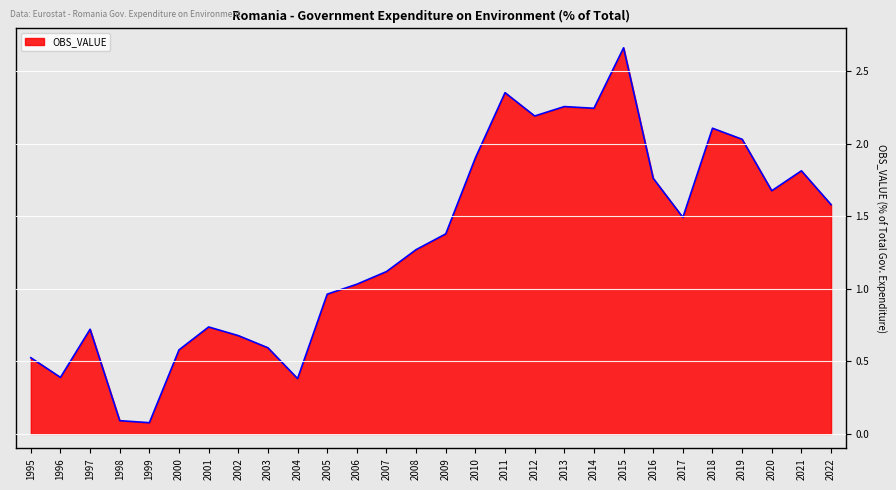

Which category has the highest value across all series?

2015